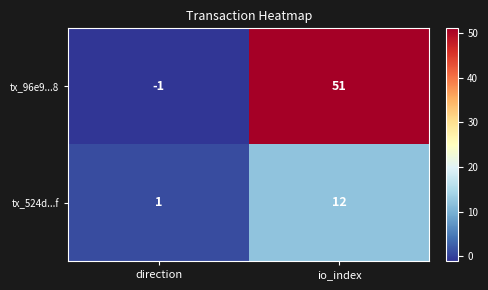

Is it true that tx_96e9...8 equals -1 at direction?

True